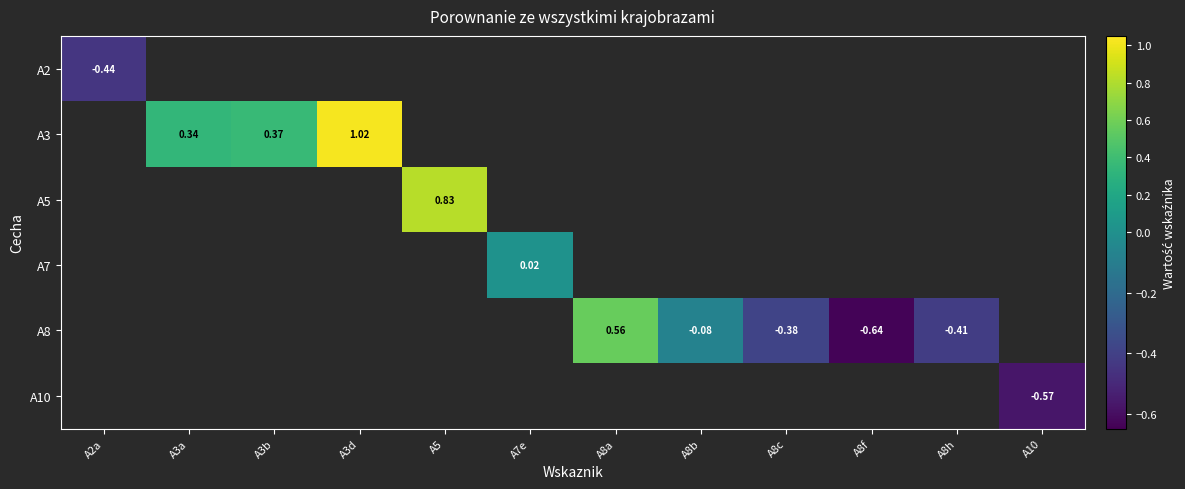

How many values in A5 are above zero?

1